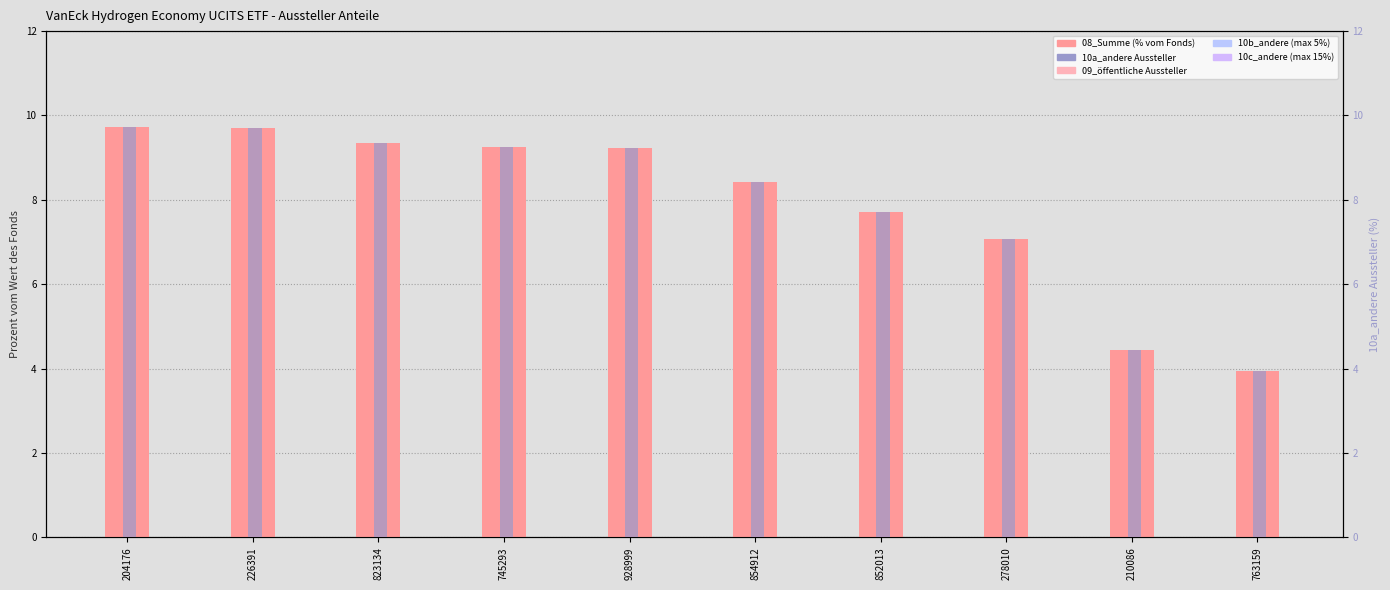

At which category is the sum across all series the highest?

204176